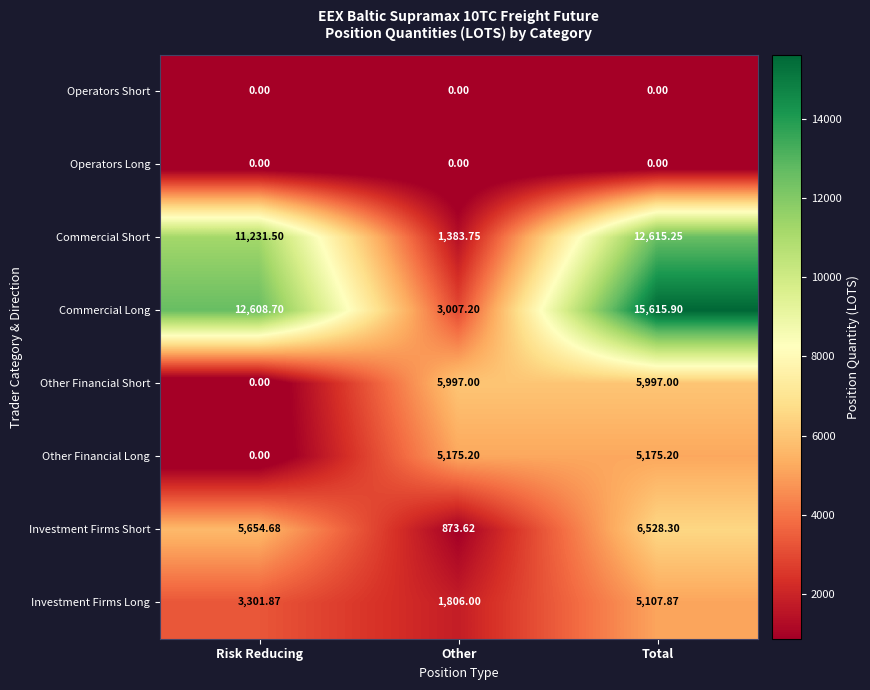

At which label does Other Financial Long first exceed 5175?

Other